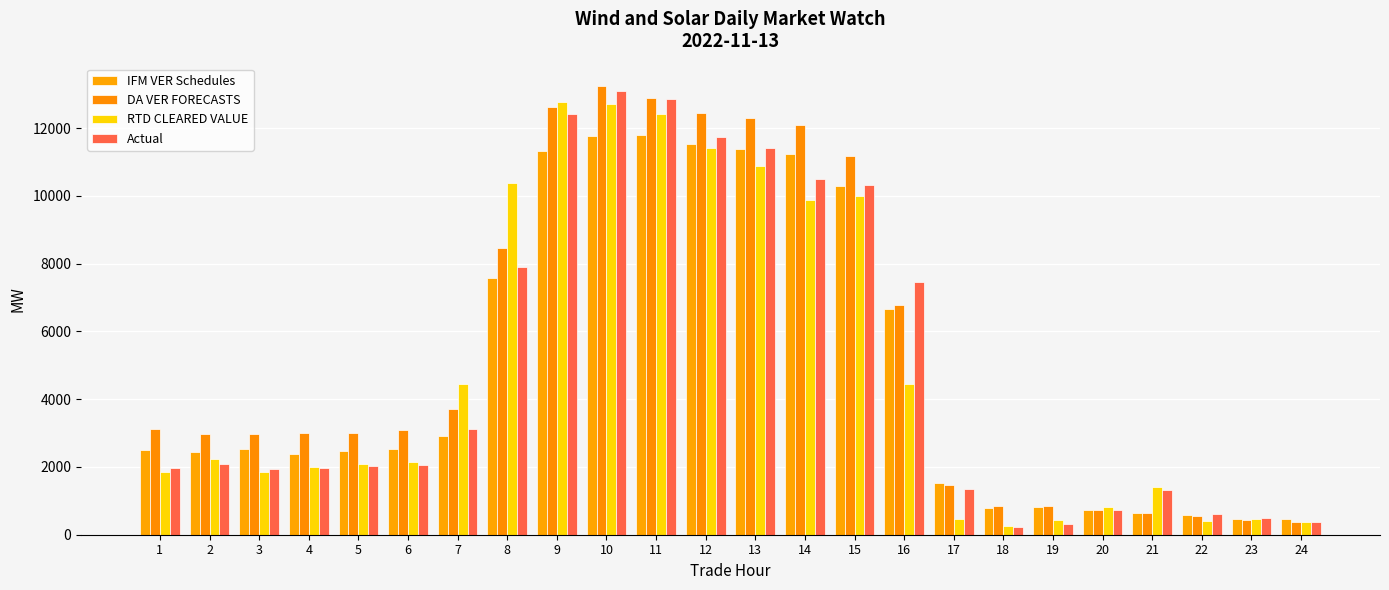

The RTD CLEARED VALUE series shows 817.2 at 20. True or false?

True